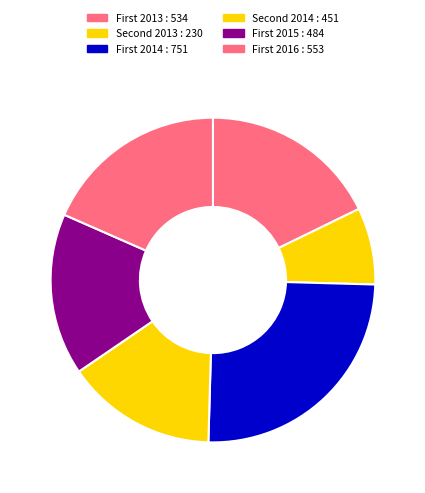

How many slices are in this pie chart?

6